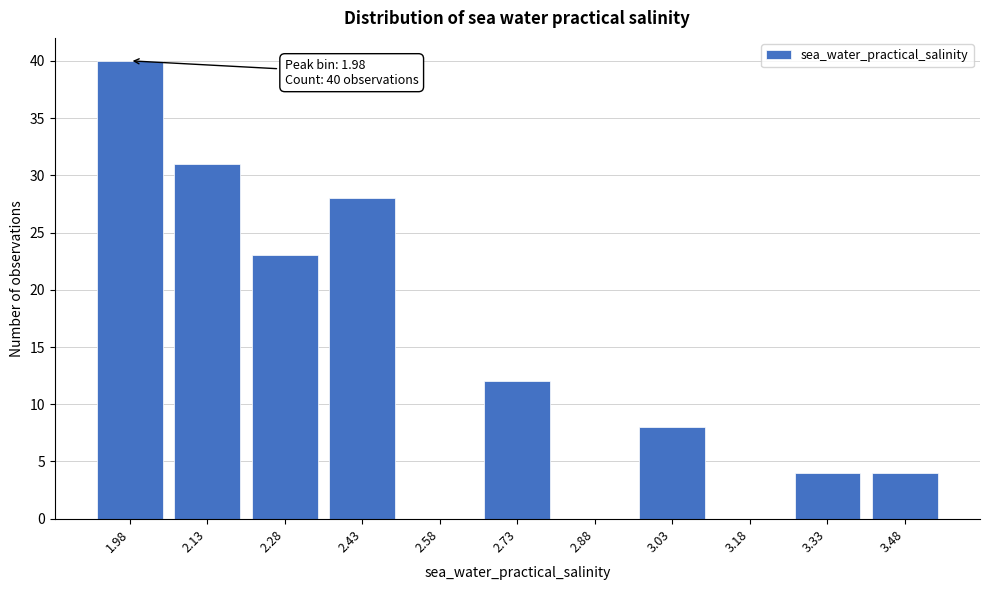

Reading right to left, transcribe all the data shown in this chart.

3.48=4	3.33=4	3.18=0	3.03=8	2.88=0	2.73=12	2.58=0	2.43=28	2.28=23	2.13=31	1.98=40